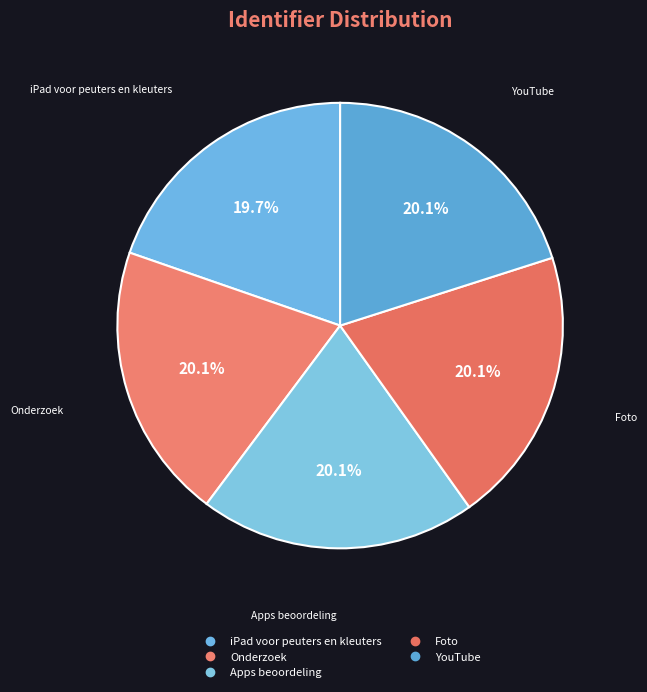

What is the largest slice in the pie chart?

Foto